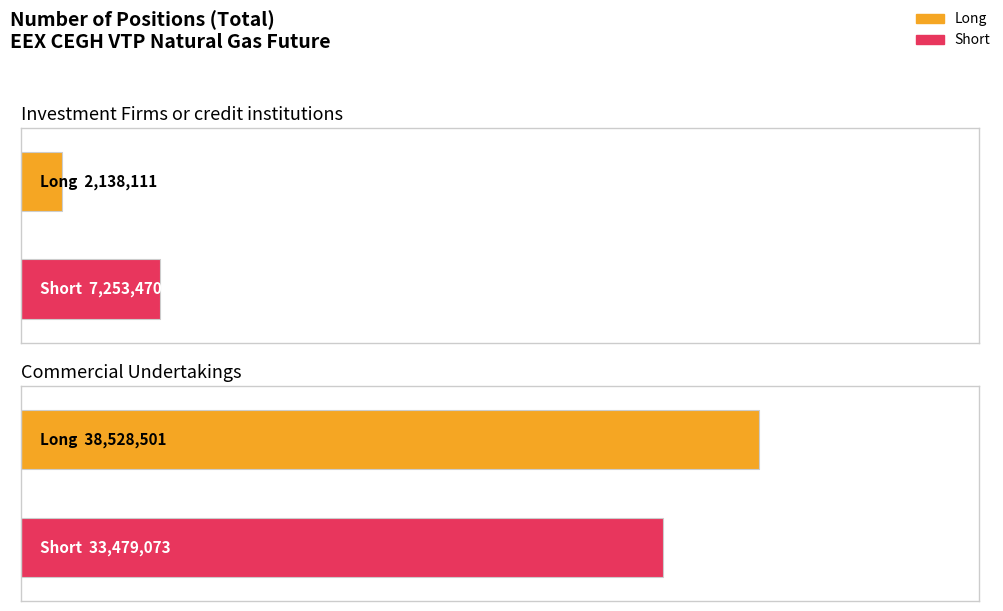

What are all the series names shown in the legend?

Long, Short